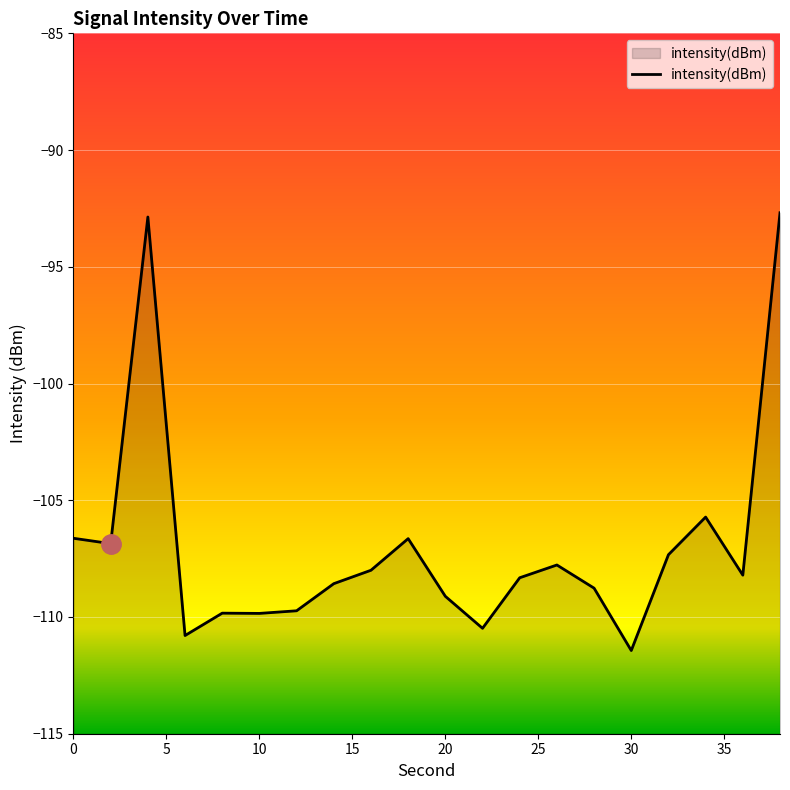

What is the maximum value shown in the chart?

-92.7